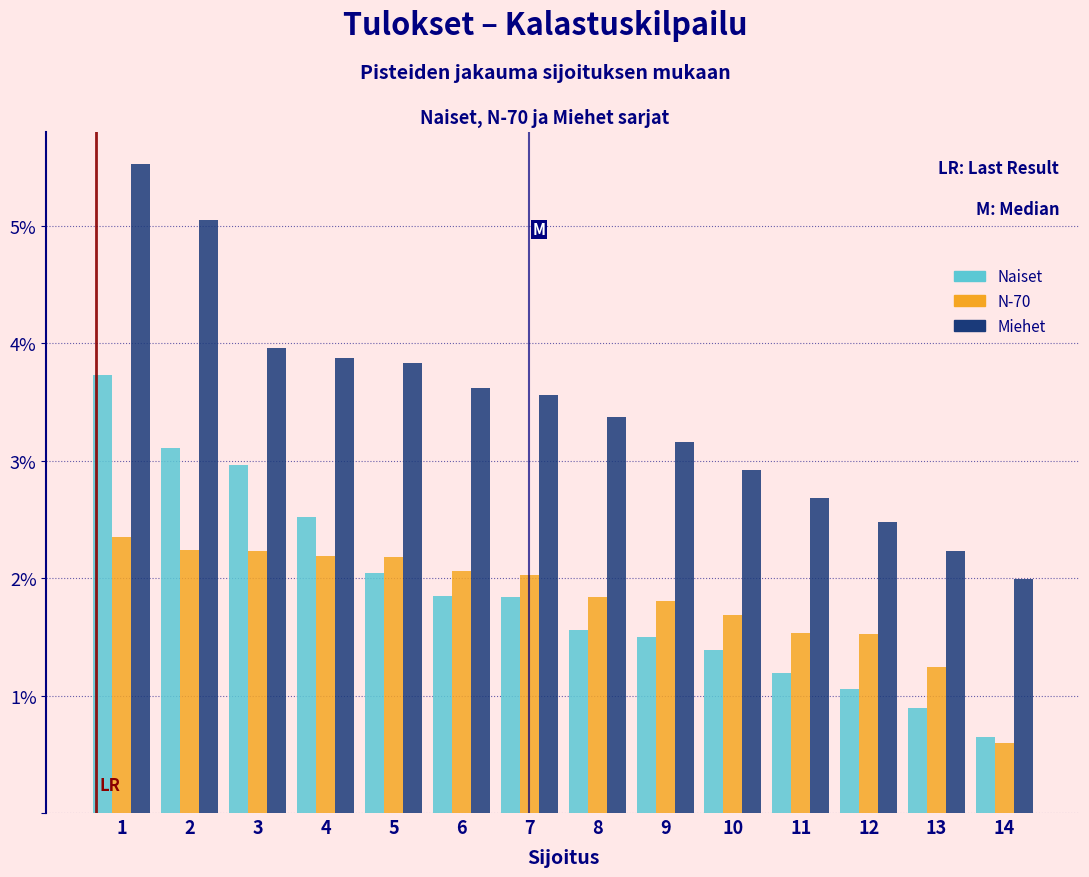

True or false: N-70 has a value of 3.3 at 7.

False